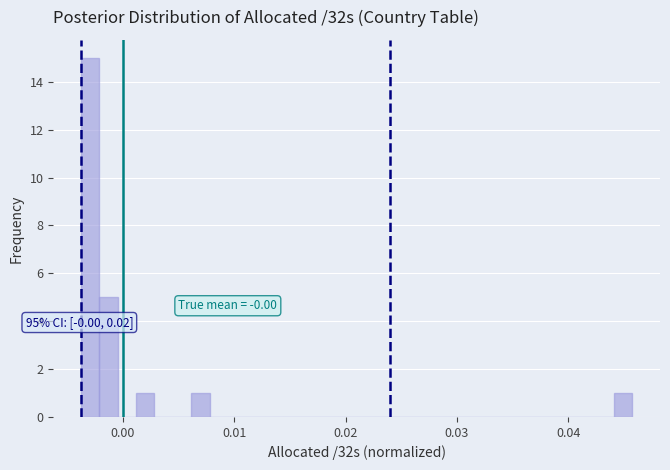

Read against the x-axis, roughly where is the centre of the tallest bar?

-0.003